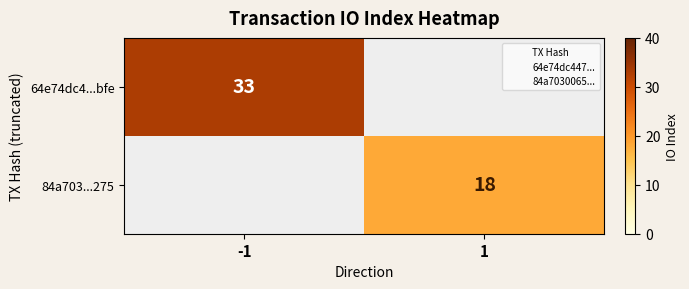

What is the spread (max minus min) of values at -1?

33